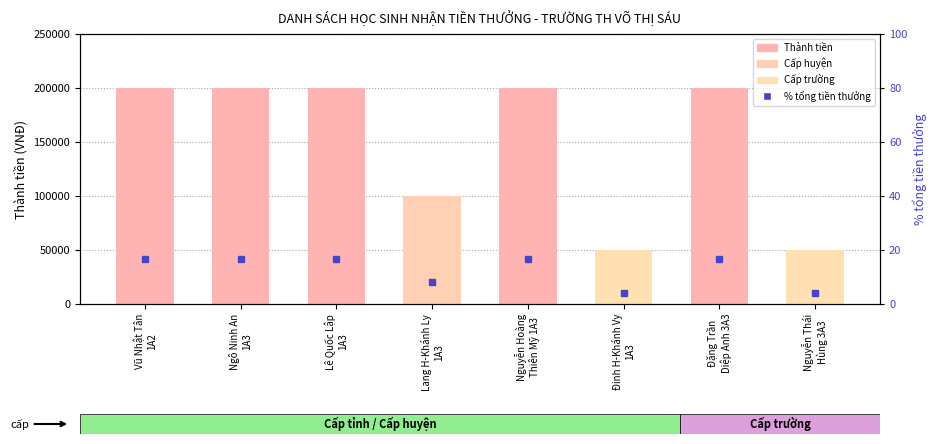

Is the value of Thành tiền (VNĐ) at Vũ Nhật Tân
1A2 greater than the value of % tổng tiền thưởng at Đặng Trần
Diệp Anh 3A3?

Yes